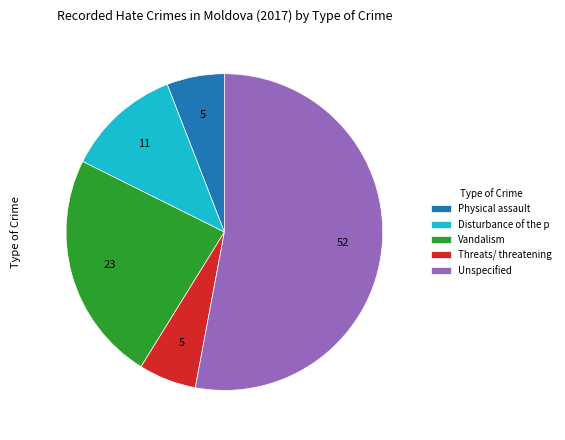

Which has a higher value, Unspecified or Disturbance of the p?

Unspecified